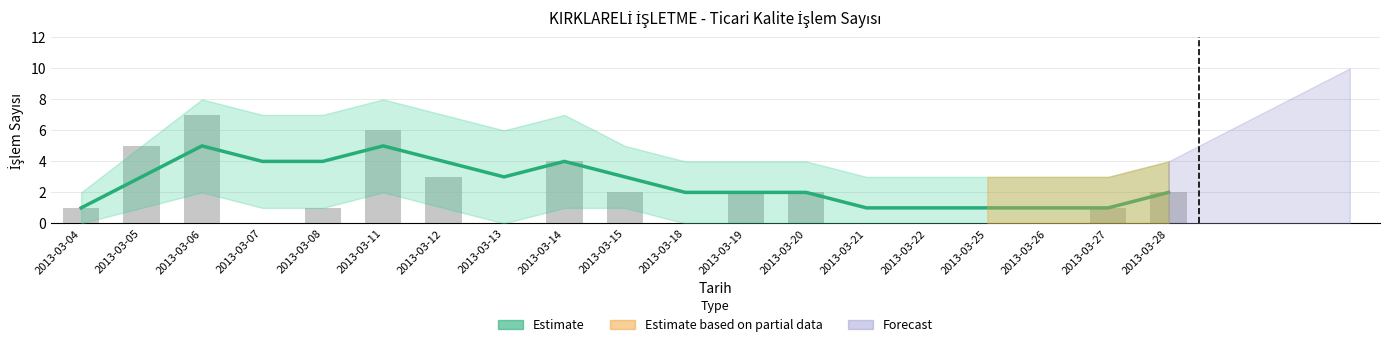

What is the total value across all series at 2013-03-20?

4